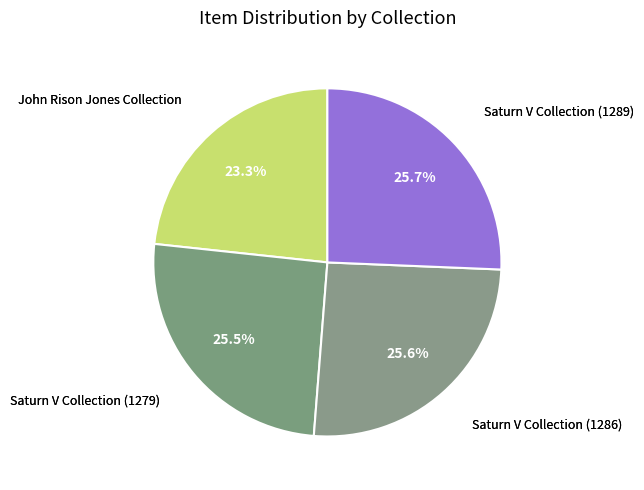

Count the number of slices in the pie.

4